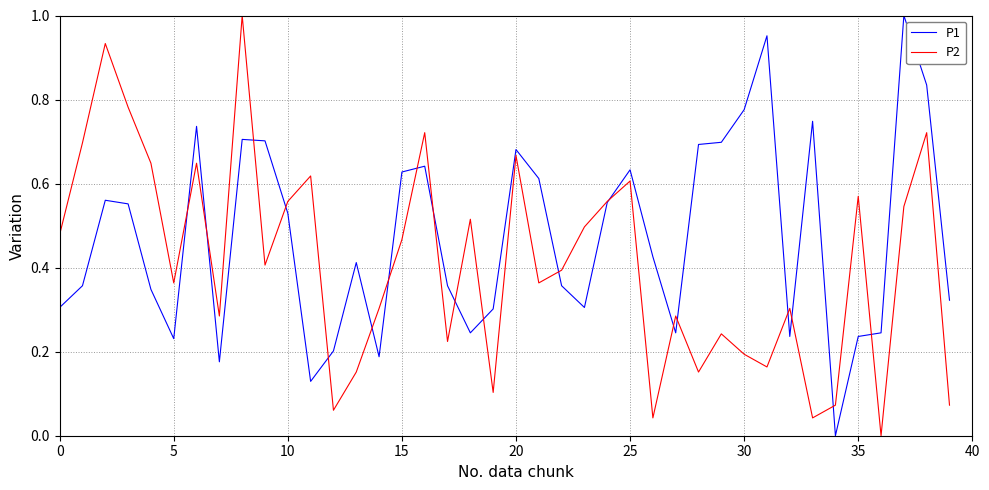

Which series has the largest total across all categories?

P1